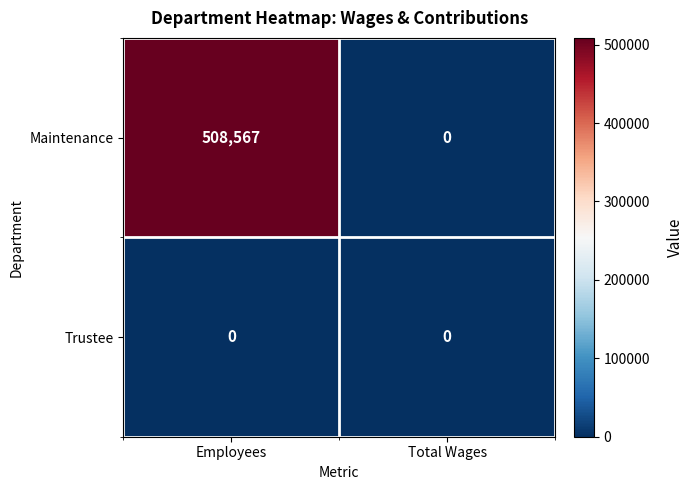

Between Employees and Total Wages, which series saw the biggest shift?

Maintenance